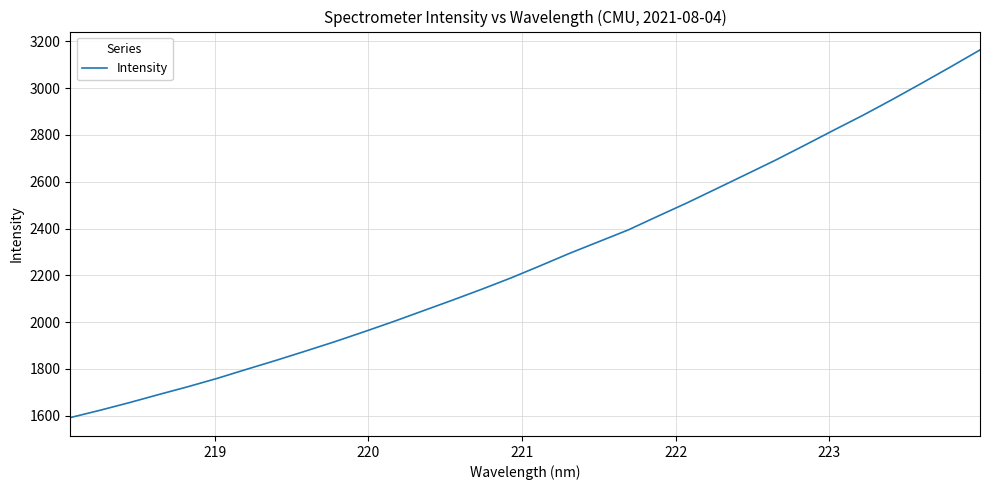

What is the difference between the maximum and minimum values?

1571.2